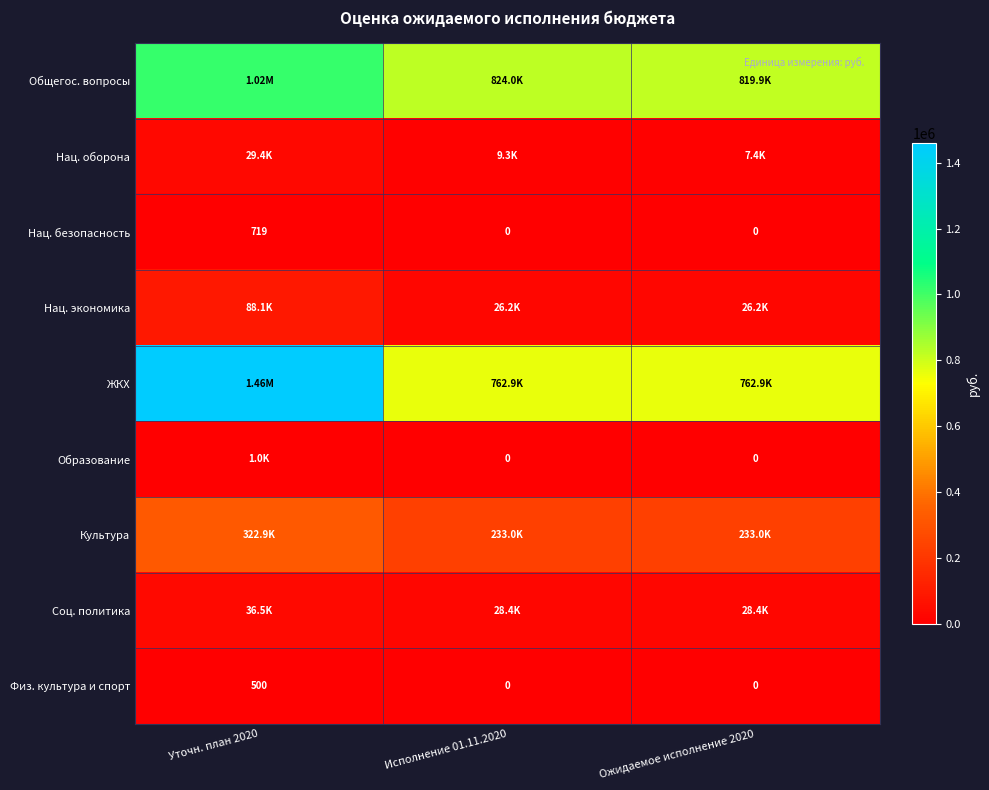

How many positive values does the Физ. культура и спорт series have?

1